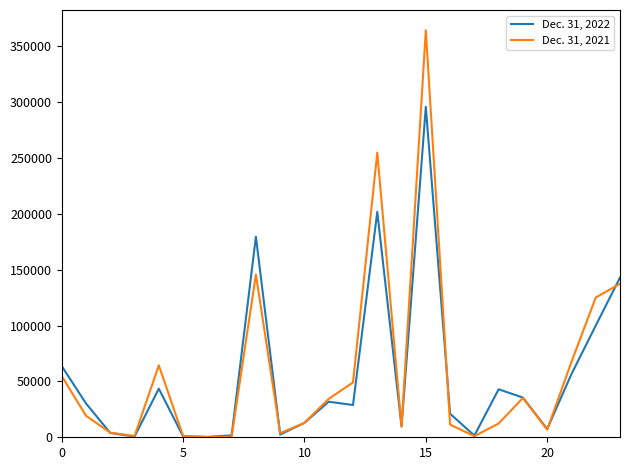

List the series in order of their peak value, lowest first.

Dec. 31, 2022, Dec. 31, 2021